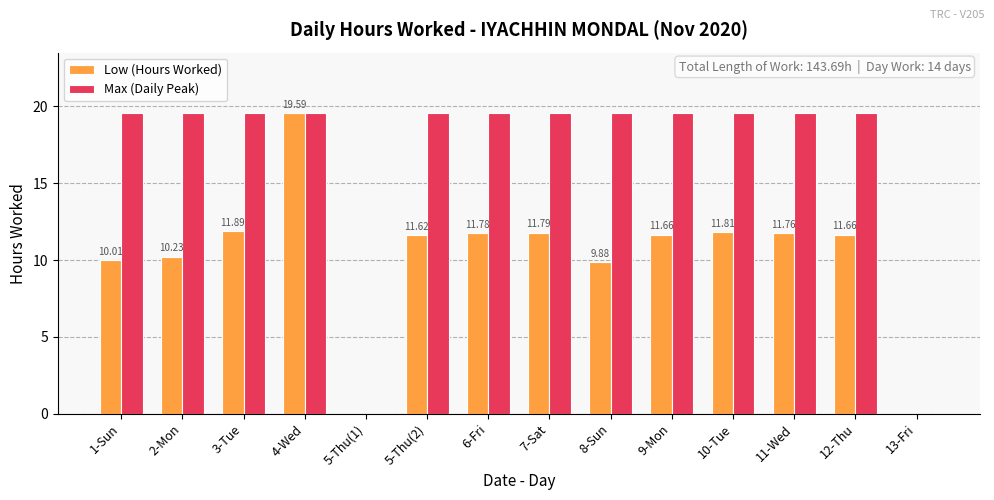

Which series has the largest total across all categories?

Max (Daily Peak)